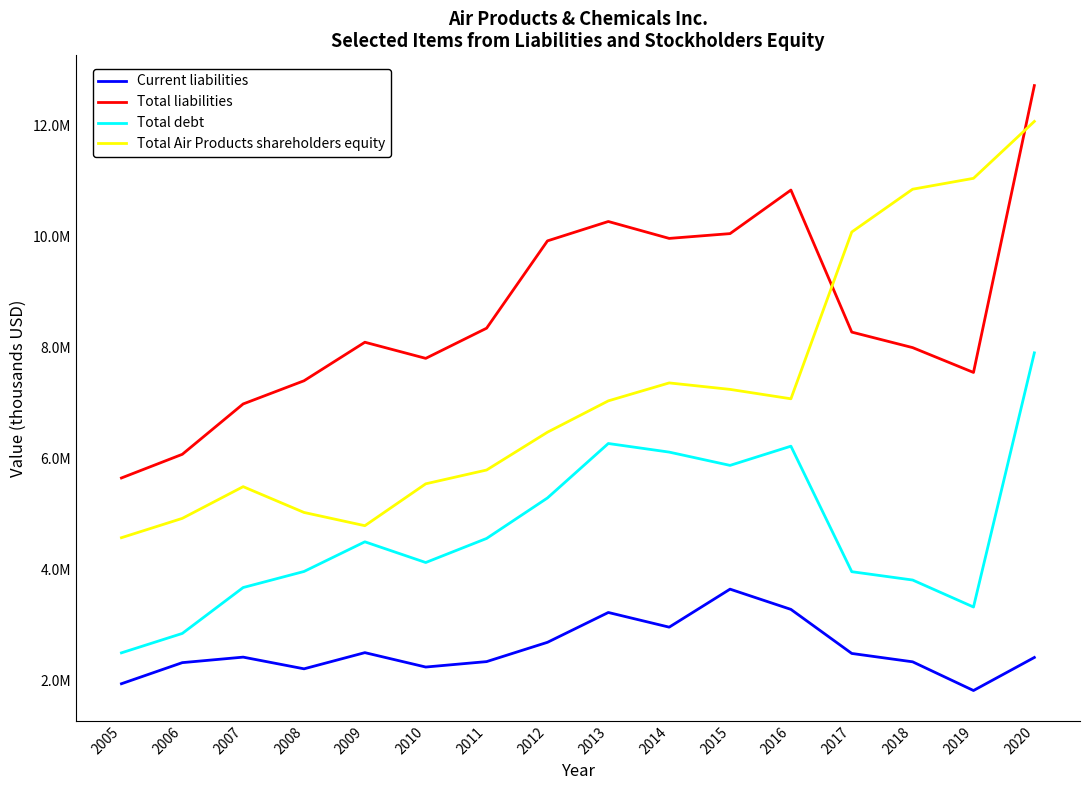

At which category does Current liabilities reach its first local peak?

2007